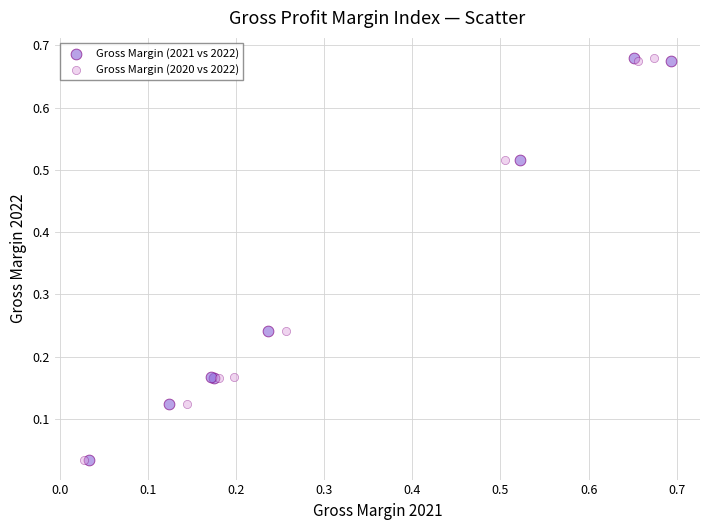

What are all the series names shown in the legend?

Gross Margin (2021 vs 2022), Gross Margin (2020 vs 2022)